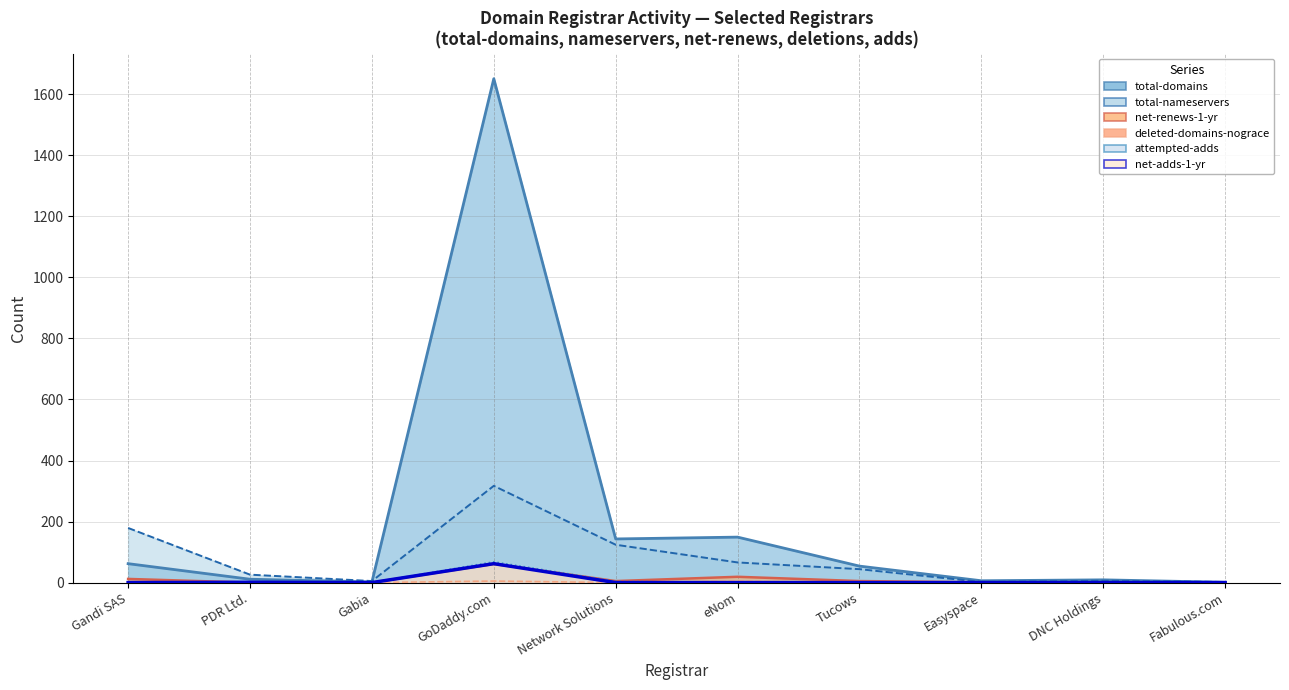

True or false: total-domains and net-renews-1-yr intersect in this chart.

False